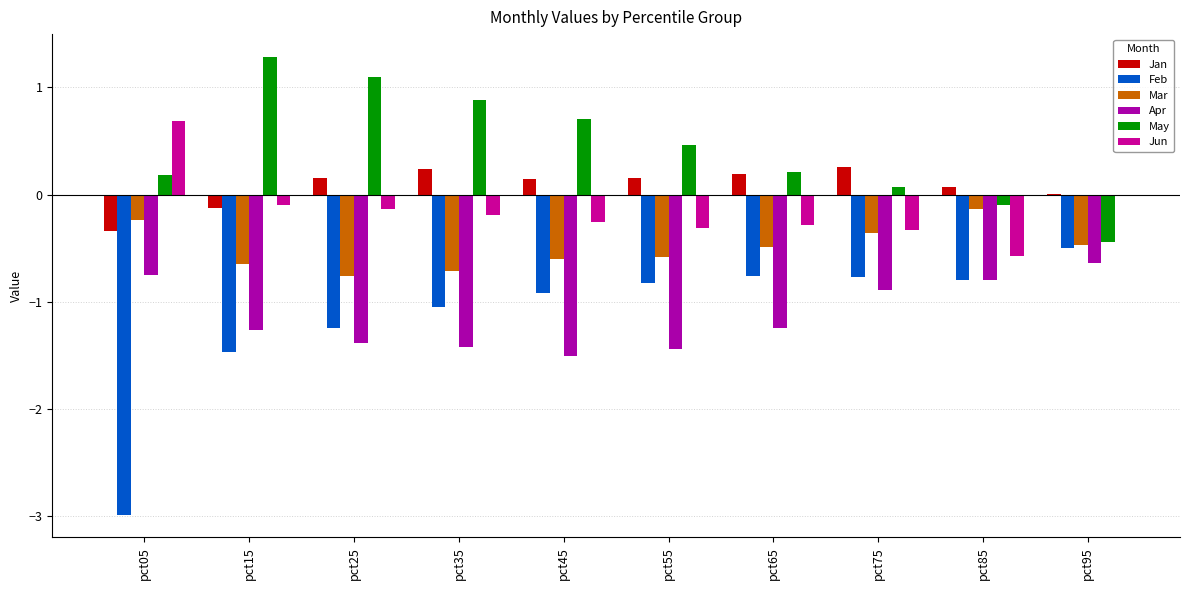

True or false: Jun has a value of -0.3 at pct55.

True